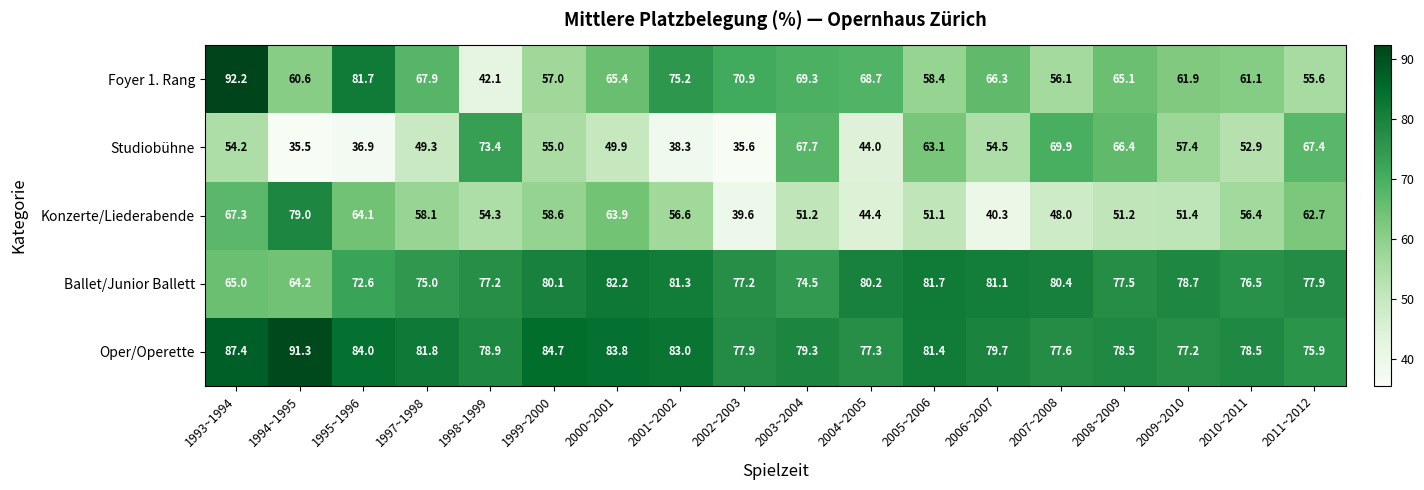

What is the spread (max minus min) of values at 1999~2000?

29.7